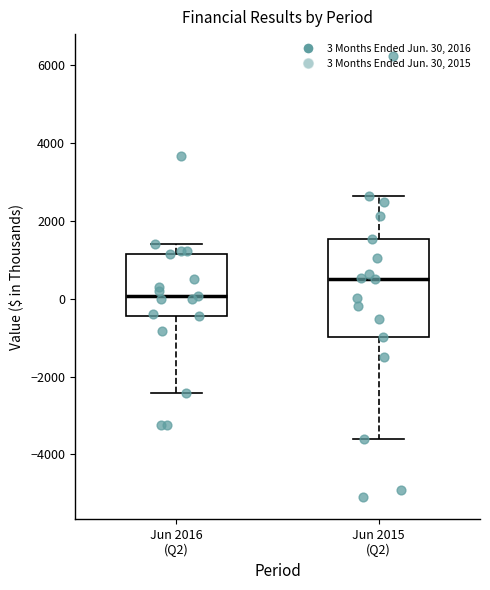

Comparing the boxes themselves (not the whiskers), which one is the tallest?

Jun 2015 (Q2)